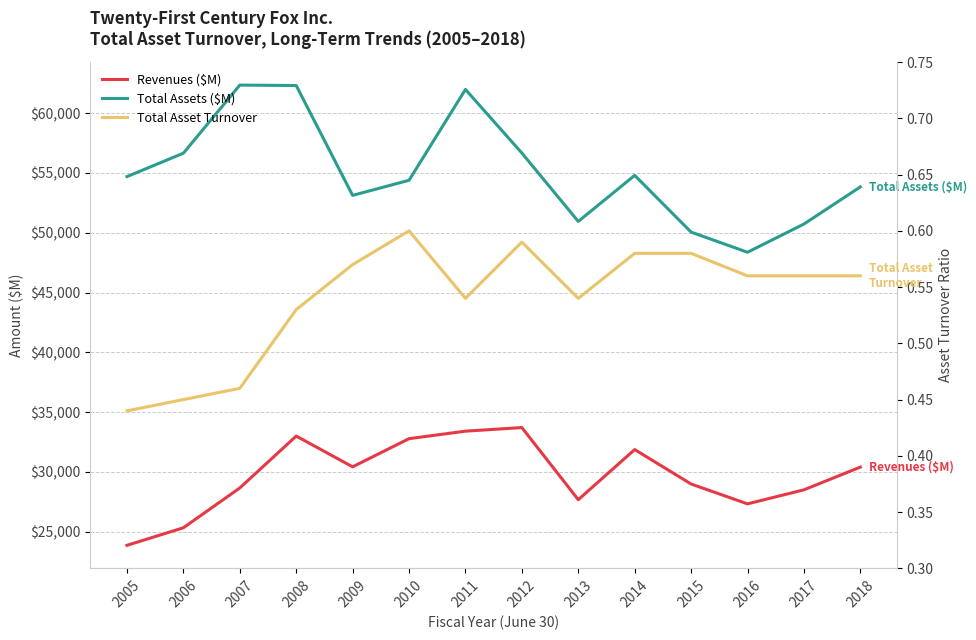

Between 2011 and 2008, which is larger?

2011